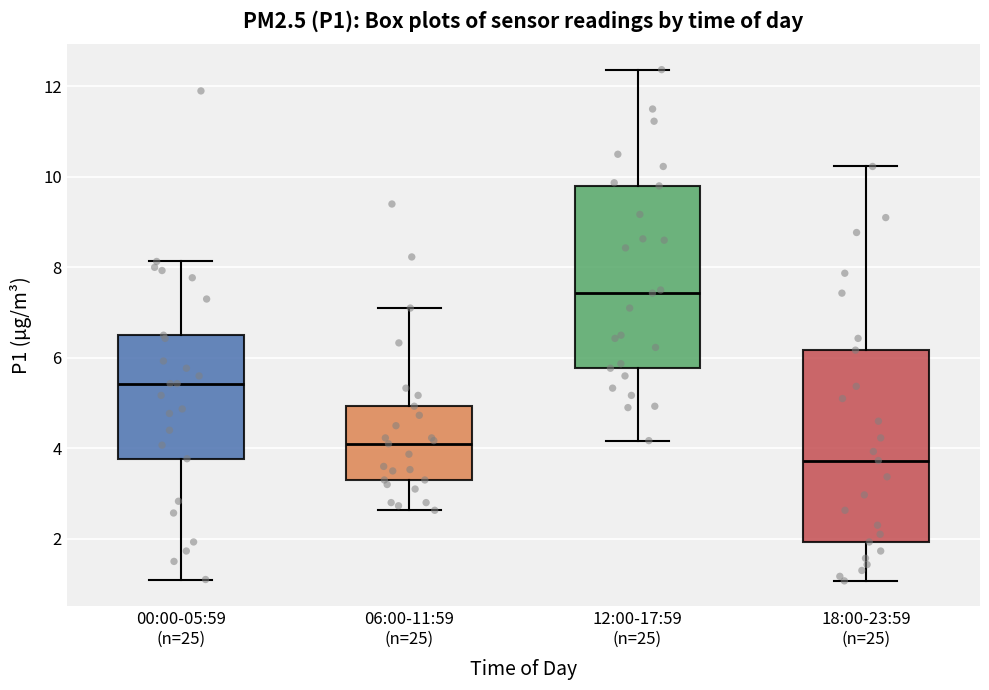

Where is the upper edge of the box for 12:00-17:59 (n=25) on the y-axis? The values are not printed on the chart, so give them approximately, as read against the axis.

9.8